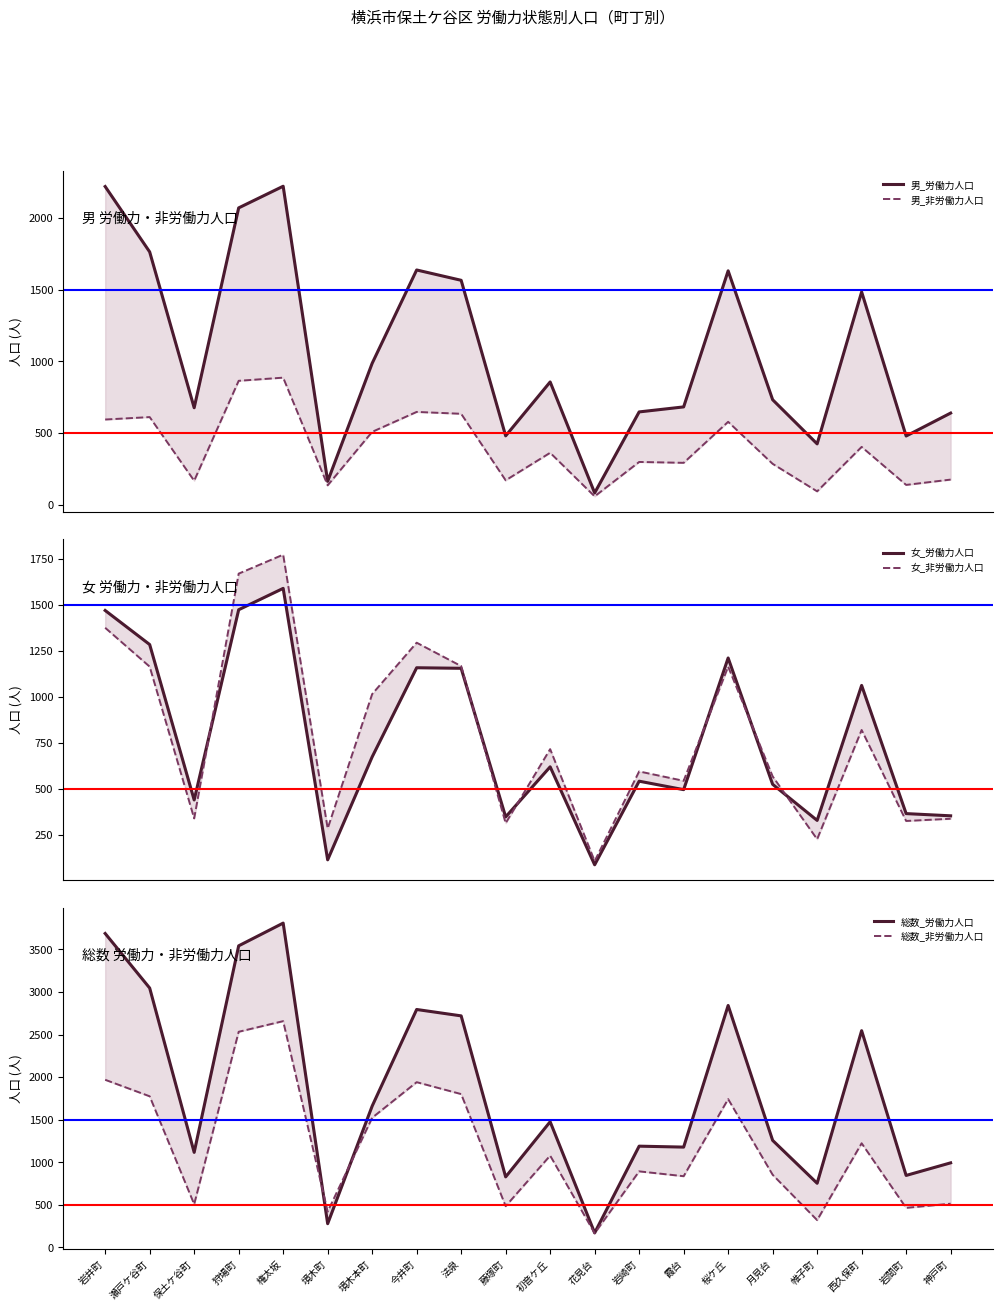

How many lines are shown in the chart?

6